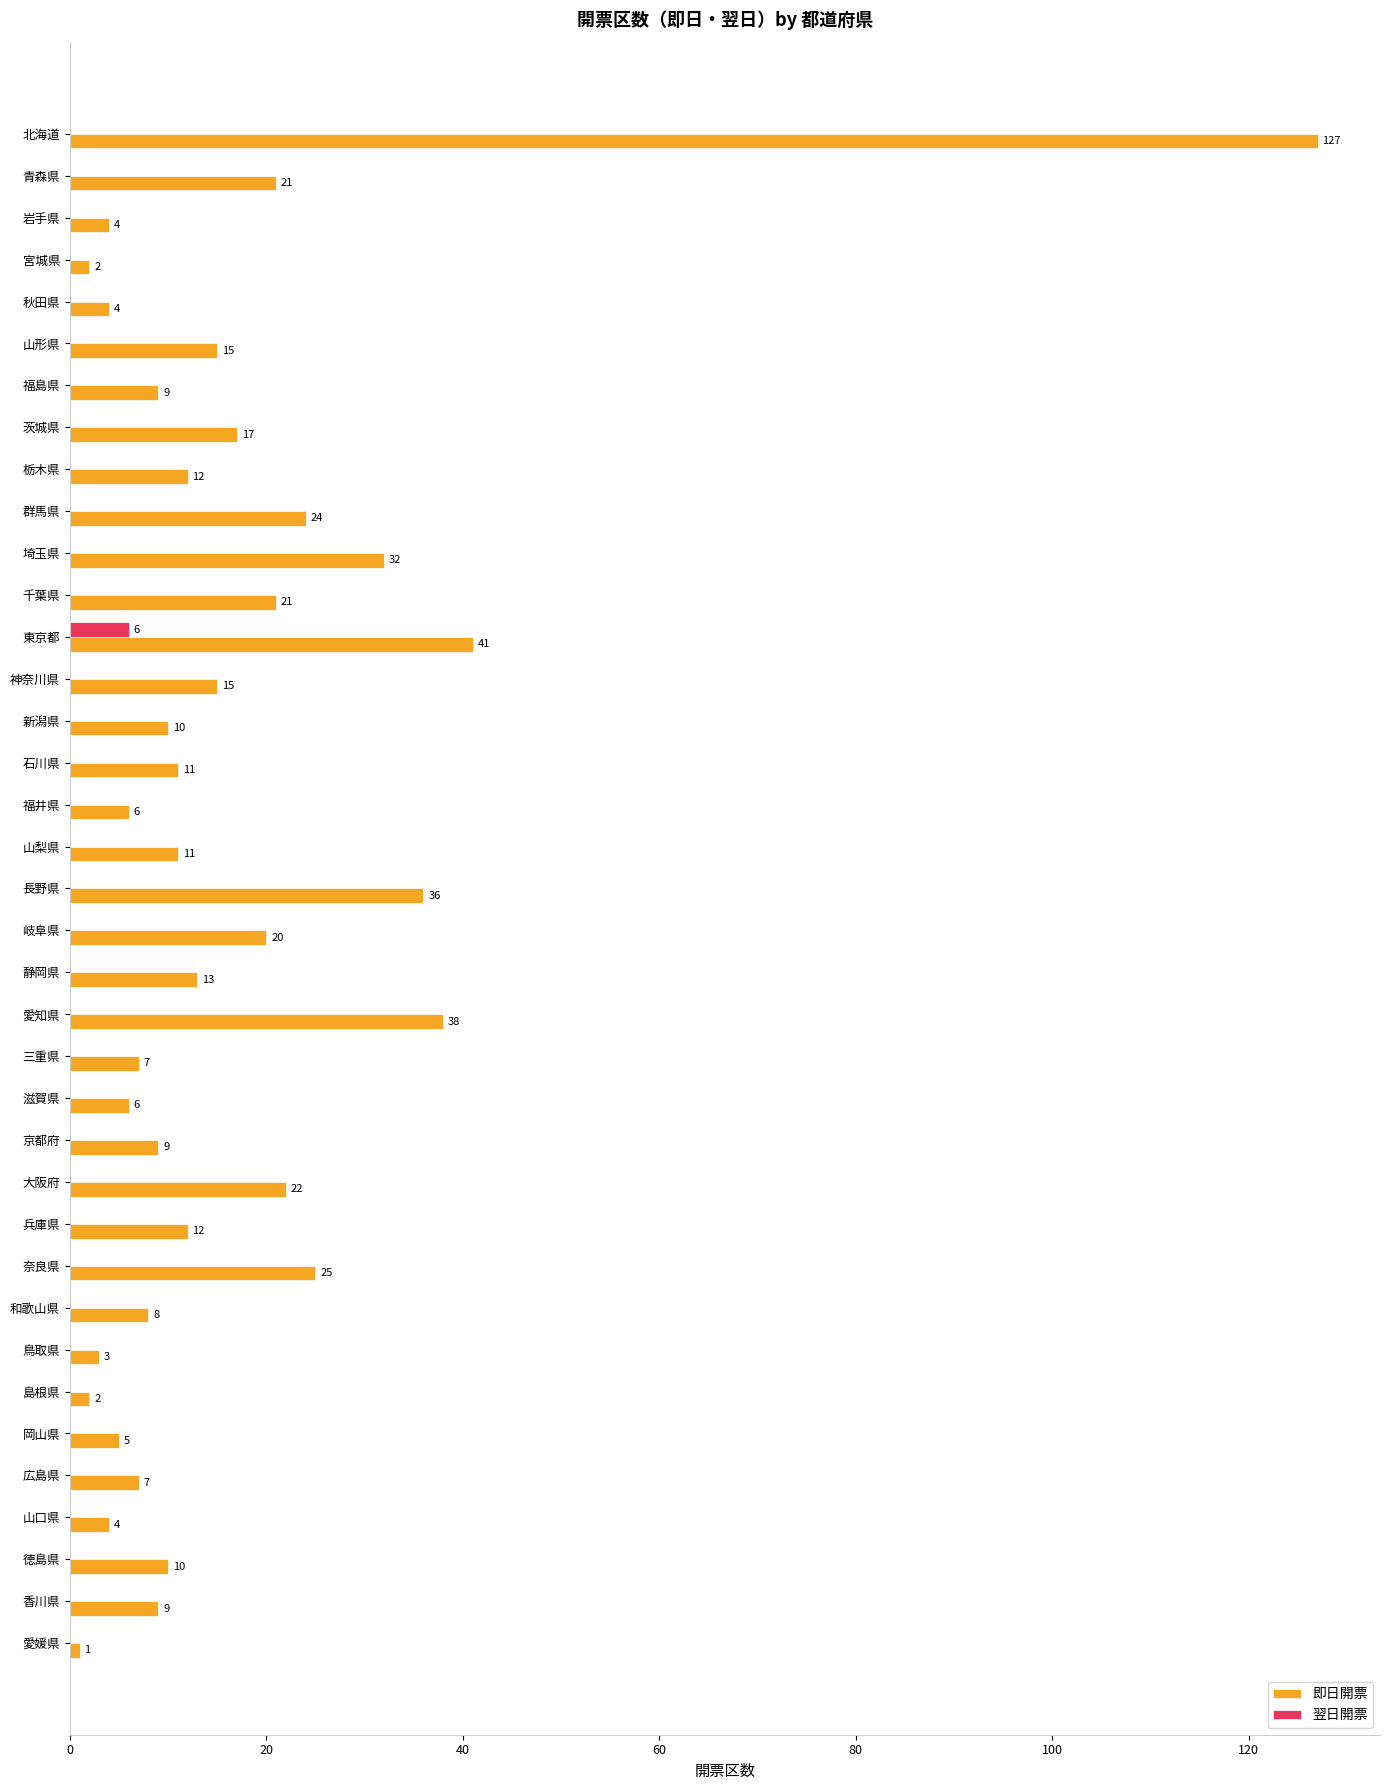

What is the sum of all 即日開票 values?

619